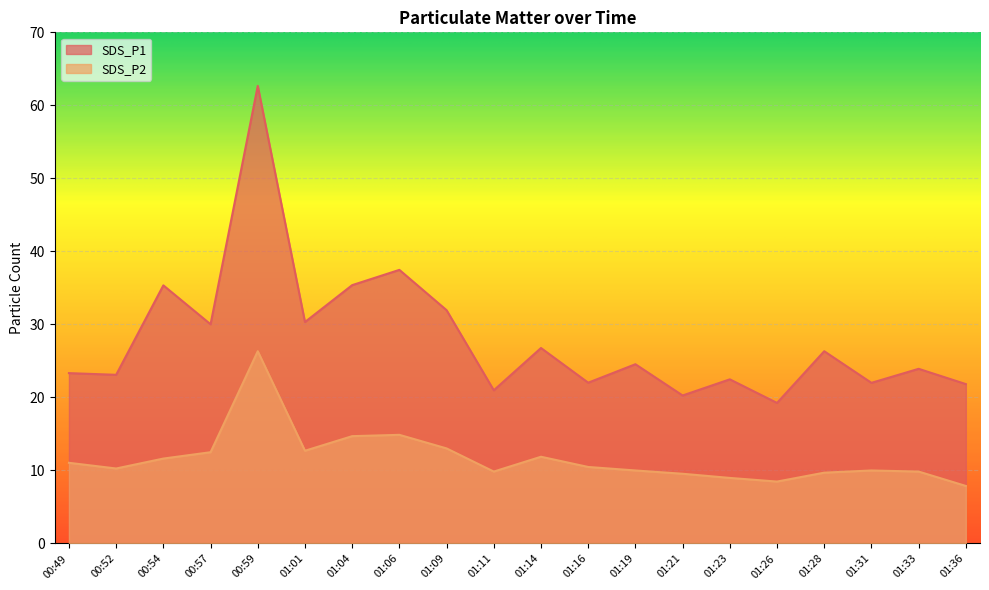

What is the label of the 18th point from the left?

01:31